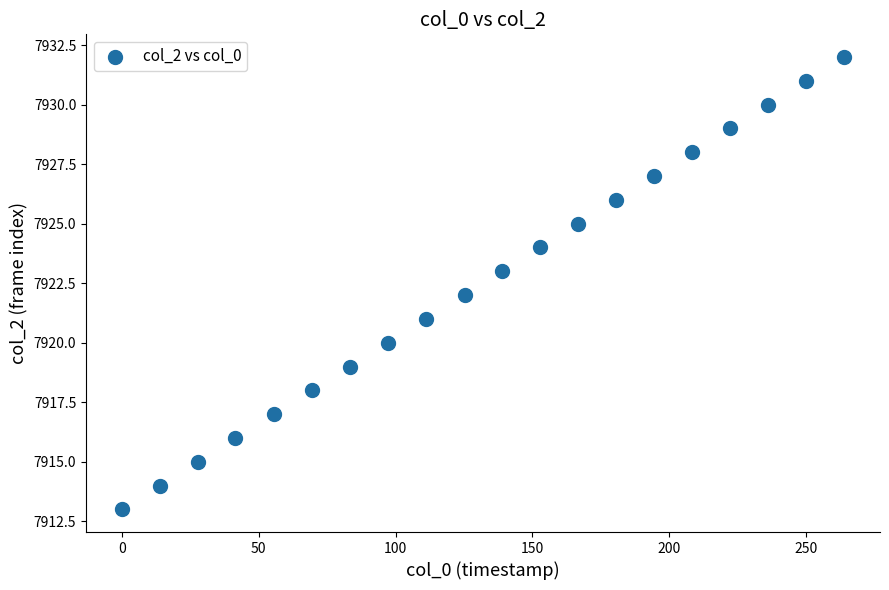

What is the range of Y values (max minus min)?

19